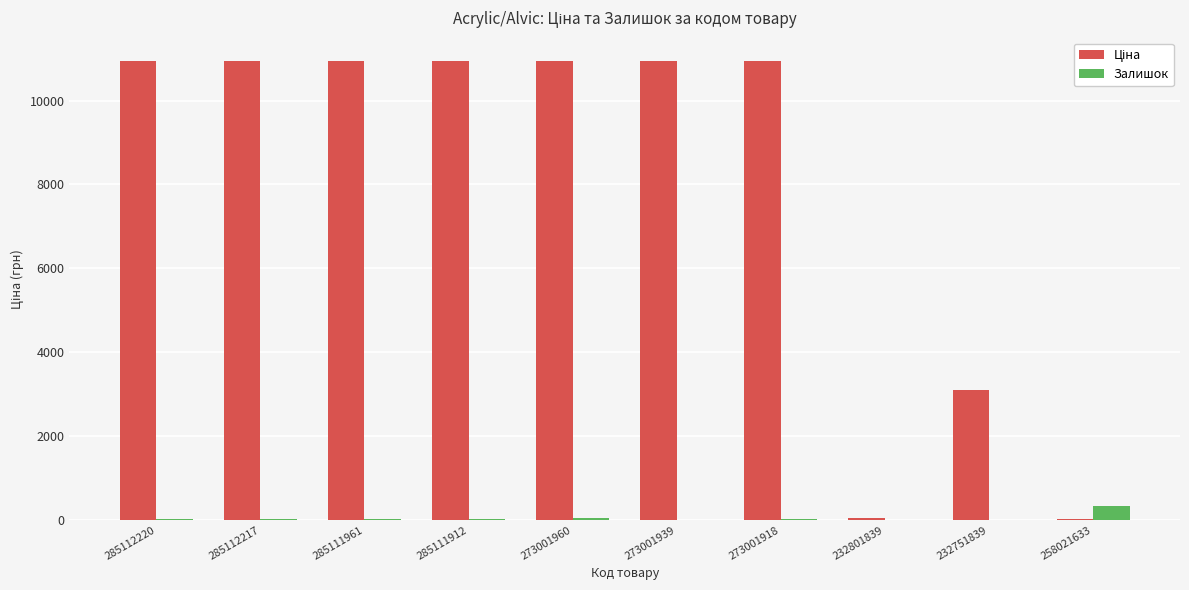

Count the number of data series in this chart.

2